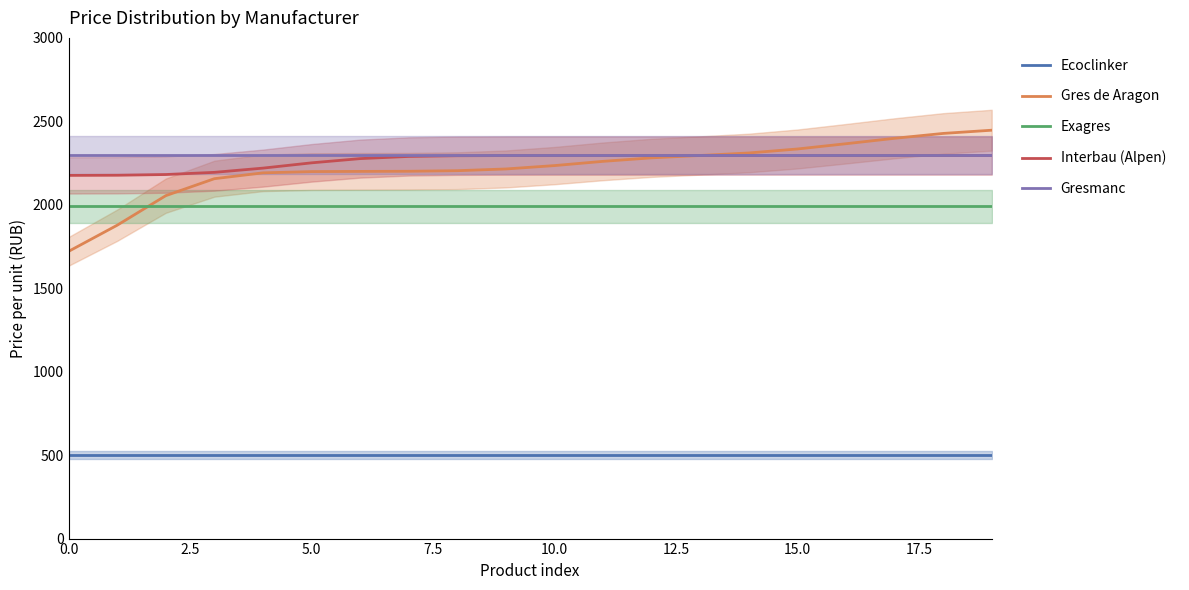

What is the highest value of the Exagres series?

1990.0